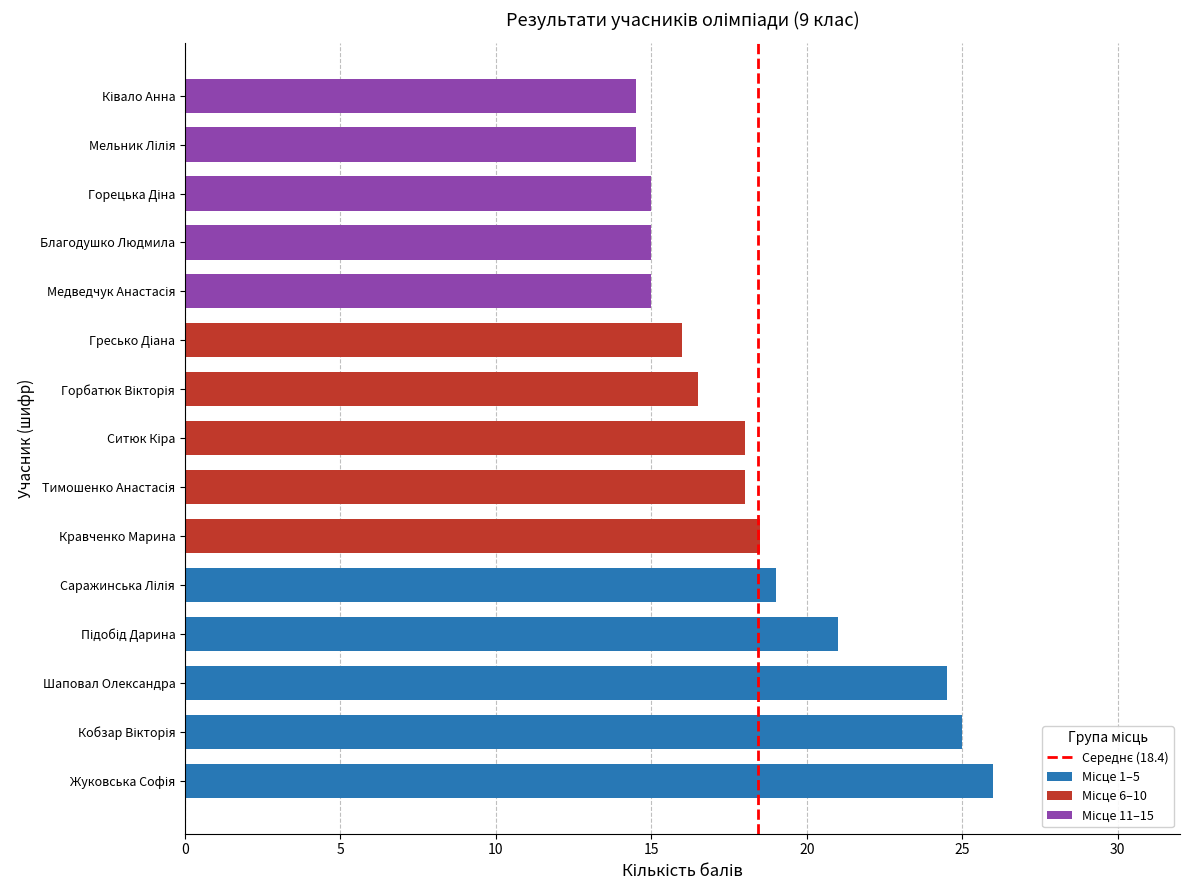

Reading left to right, what are all the values shown in this chart?

26.0	25.0	24.5	21.0	19.0	18.5	18.0	18.0	16.5	16.0	15.0	15.0	15.0	14.5	14.5